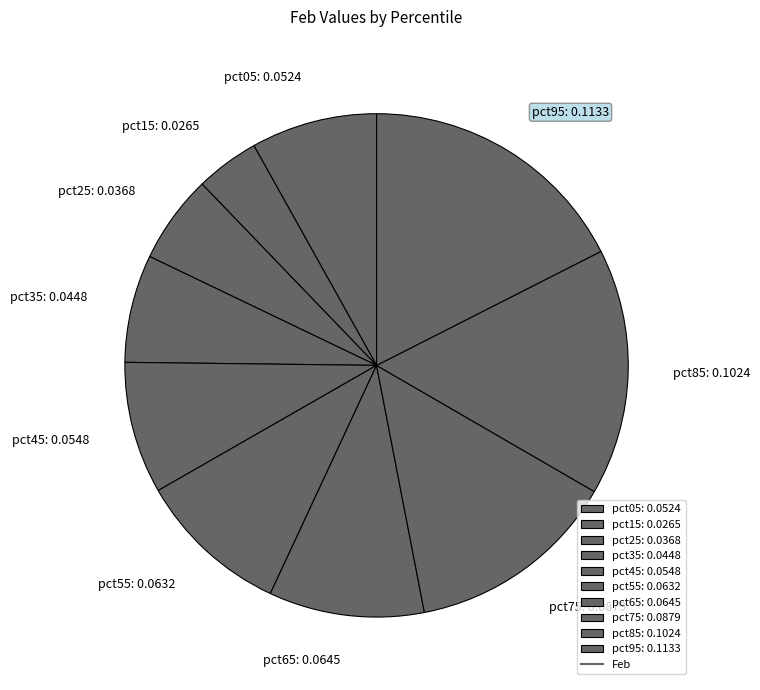

How many segments does this pie chart have?

10